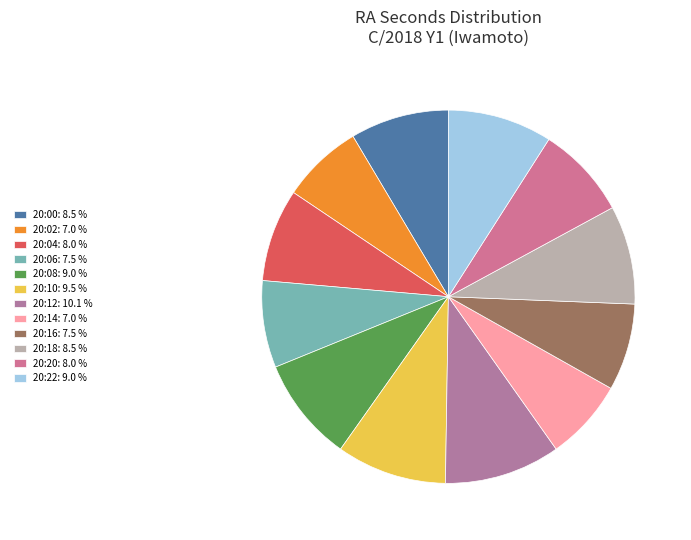

To the nearest percent, what percentage of the pie is 20:02?

7%